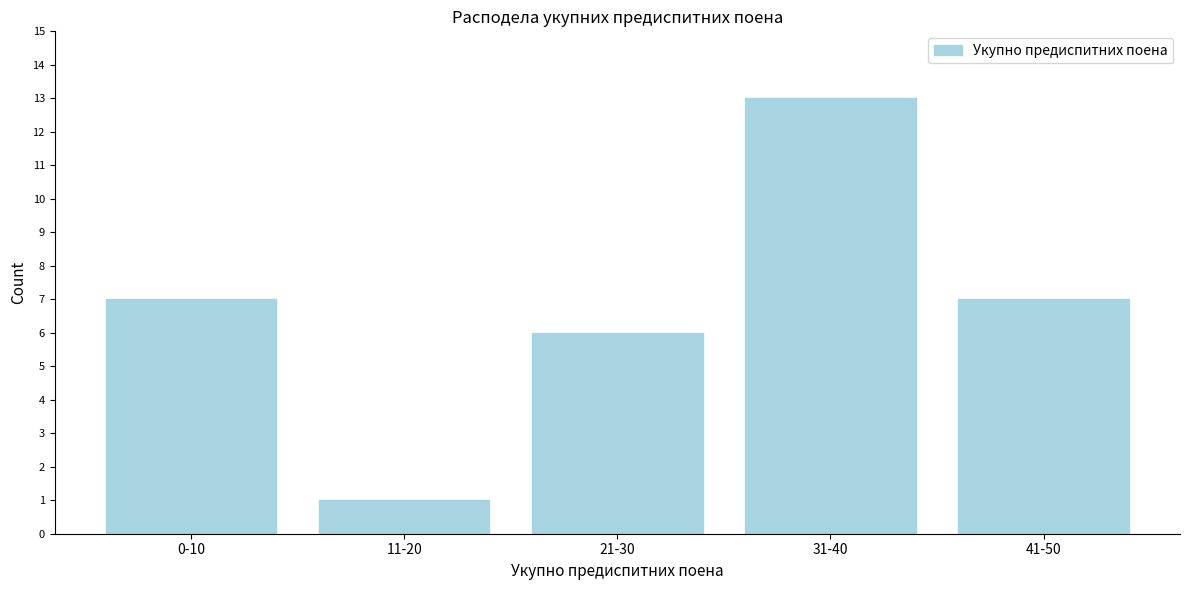

Reading left to right, extract all data points from this chart.

7	1	6	13	7